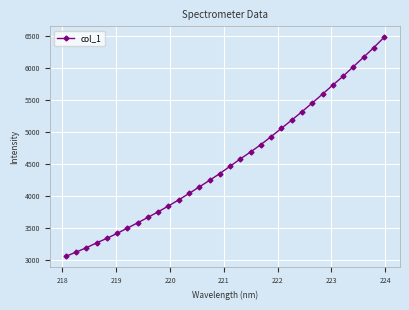

What is the greatest value displayed?

6481.4